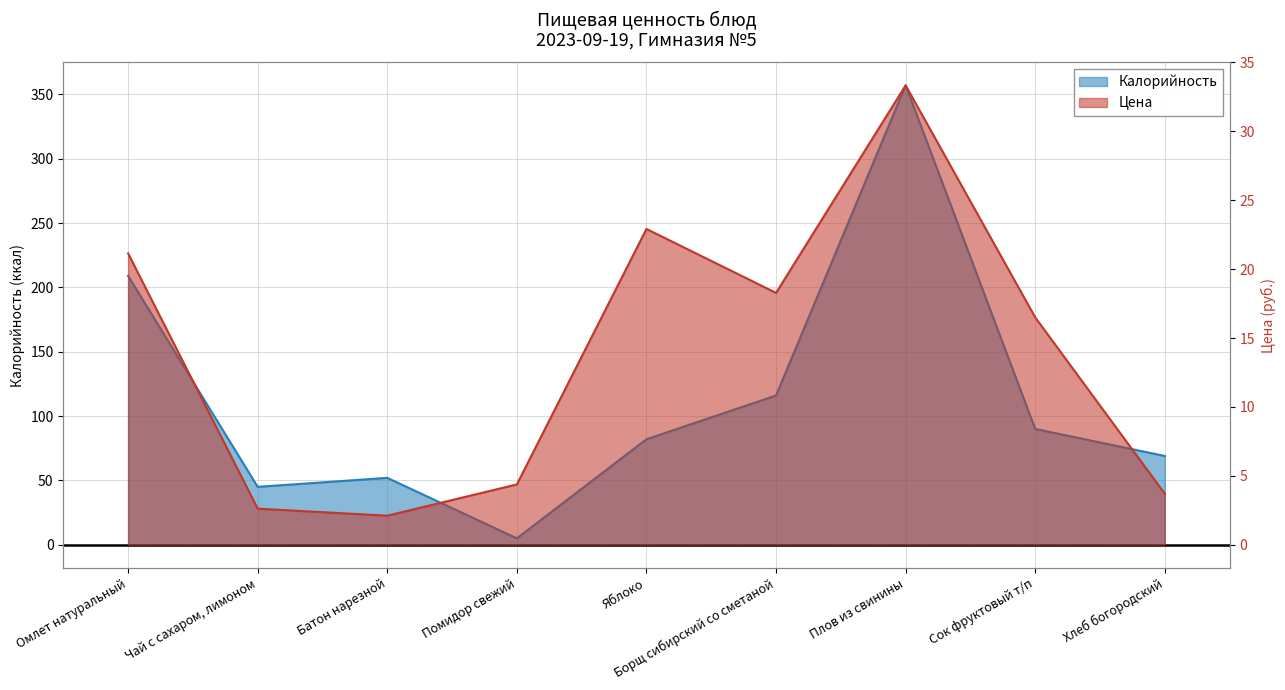

The value of Цена at Помидор свежий is 5.9. True or false?

False